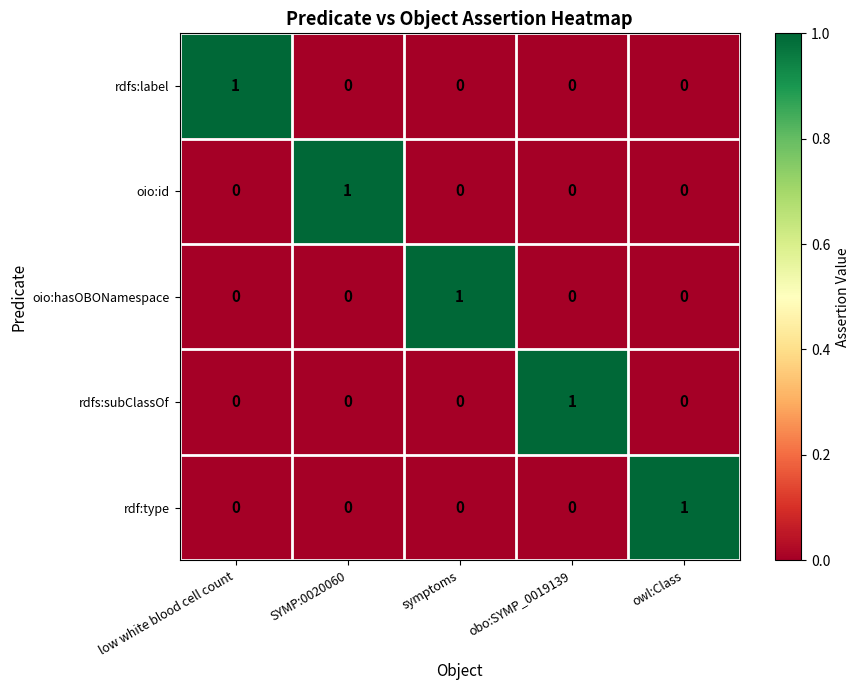

How many rdfs:subClassOf values are between 0 and 1?

5